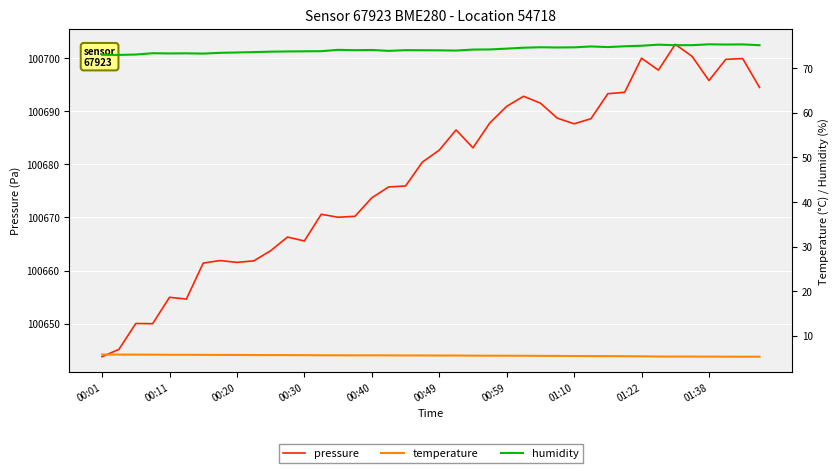

True or false: temperature and pressure intersect in this chart.

False